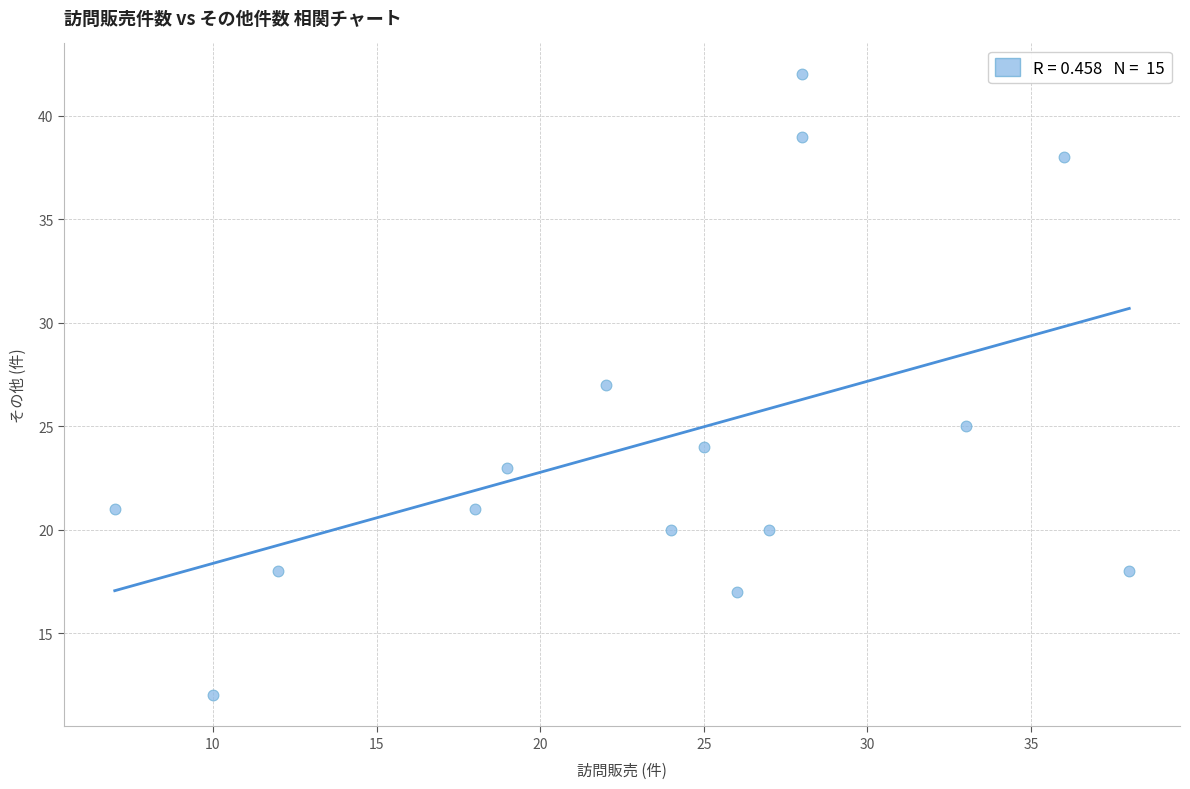

What is the range of Y values (max minus min)?

30